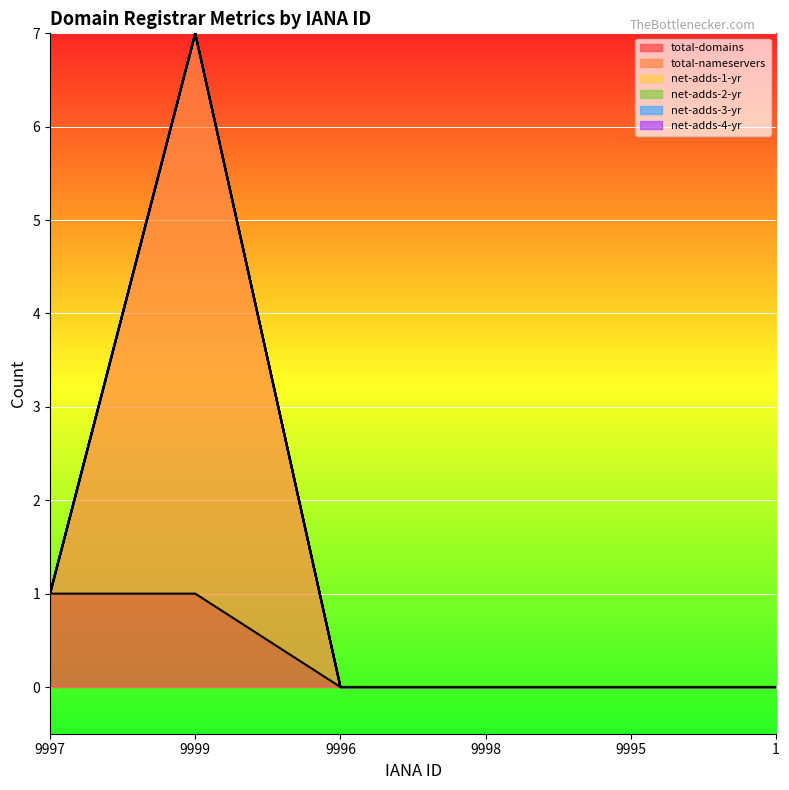

True or false: total-nameservers has a value of -3 at 9998.

False